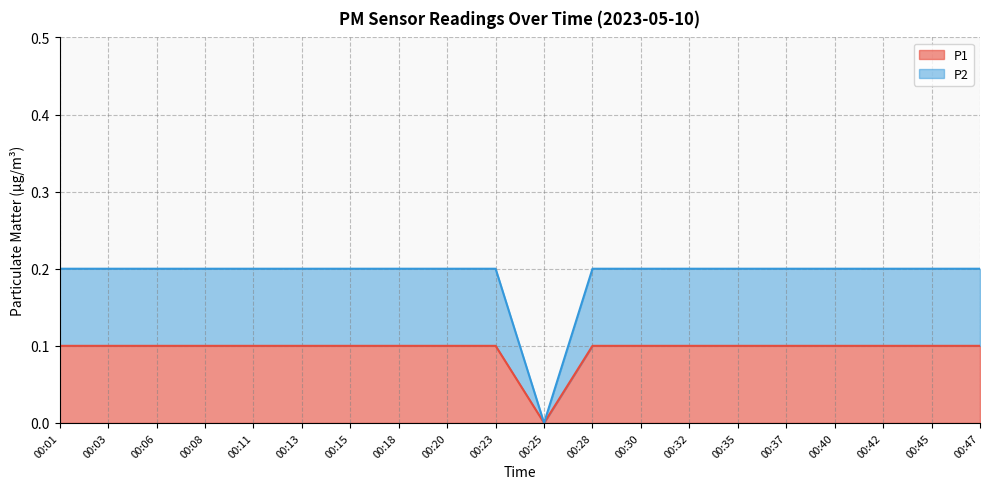

Count the P1 values in the range 0 to 1.

20